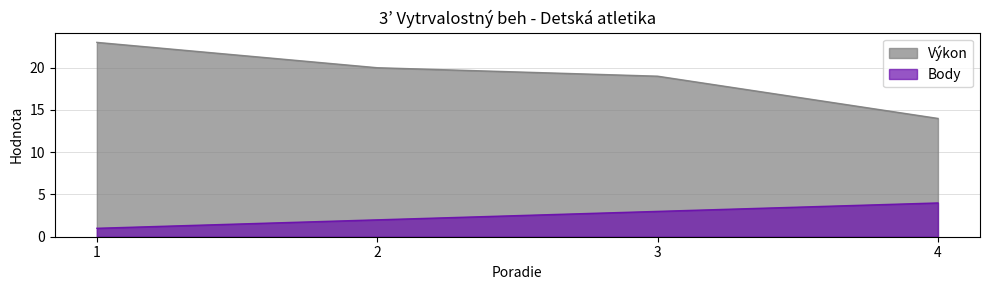

At how many categories does at least one series exceed 4?

4